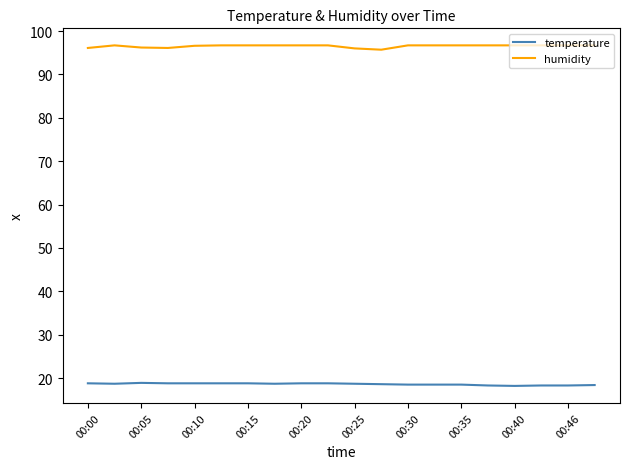

Which series has the largest total across all categories?

humidity